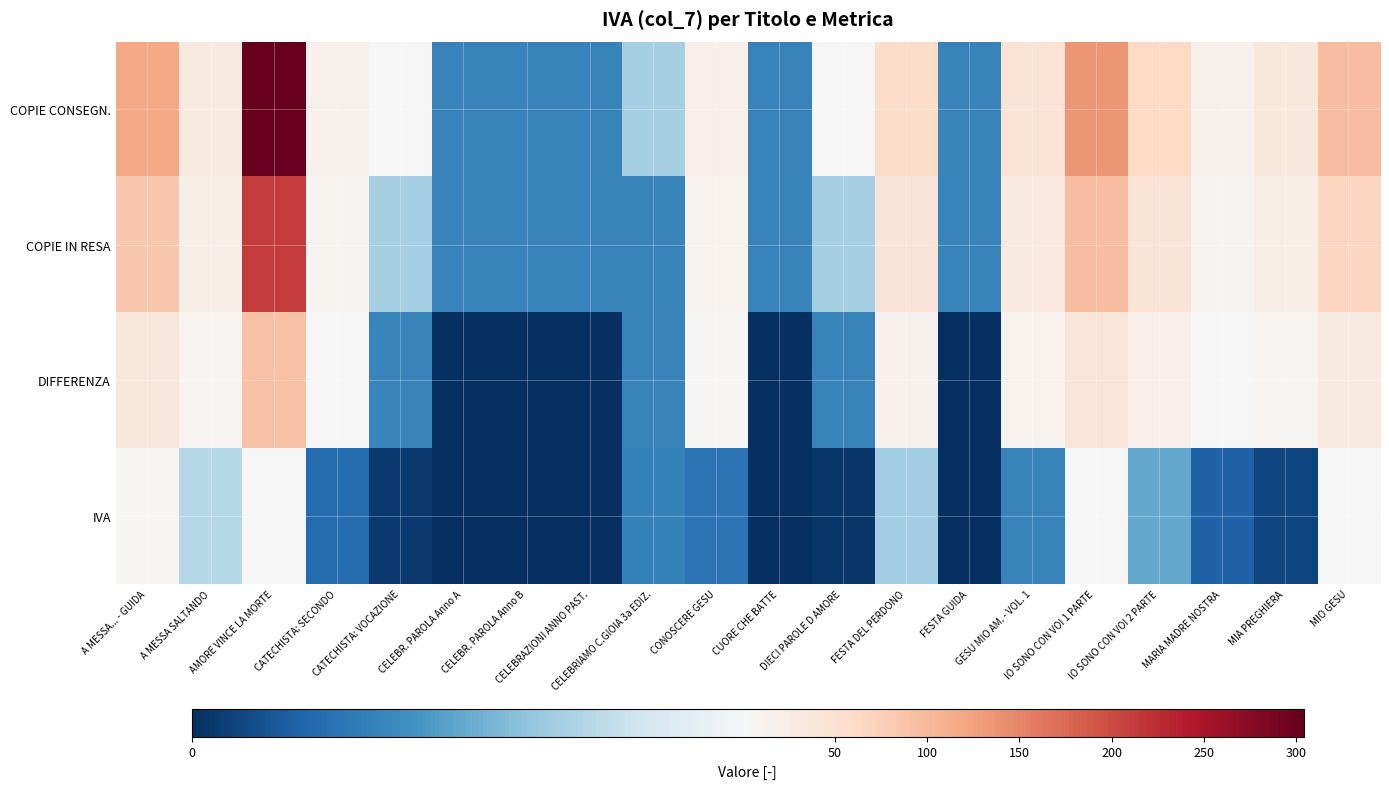

At which category is the sum across all series the highest?

AMORE VINCE LA MORTE